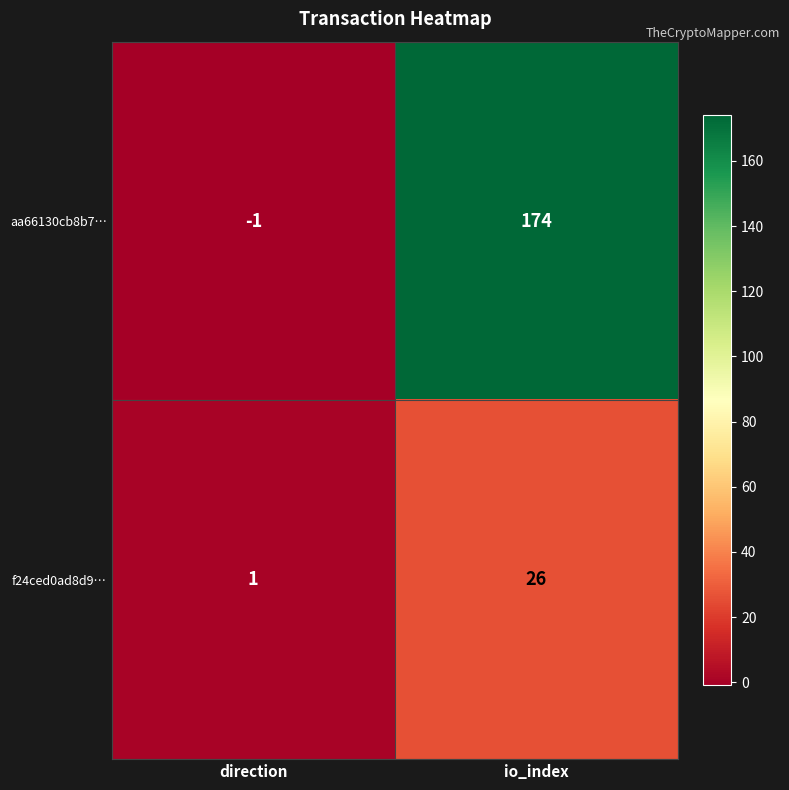

The f24ced0ad8d9… series shows 26 at io_index. True or false?

True